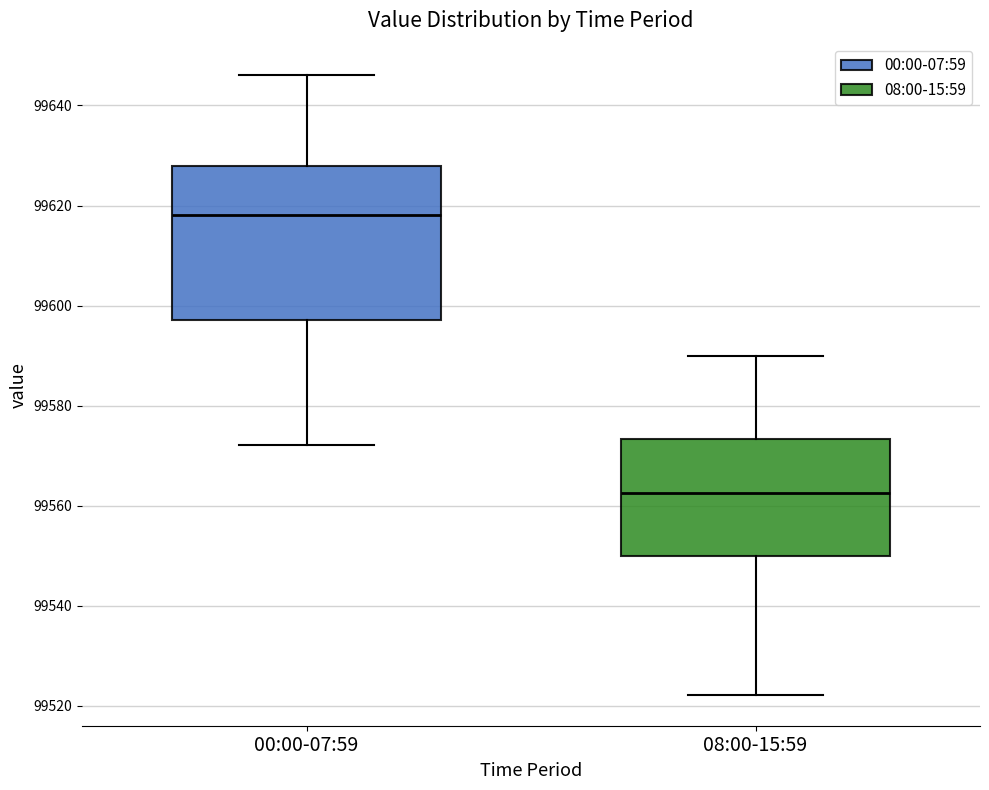

Reading left to right, read every box against the y-axis: the position of its median line, the range the box covers, and the ends of its whiskers. The values are not printed on the chart, so give them approximately, as read against the axis.

00:00-07:59: median 99618, box 99598 to 99628, whiskers 99572 to 99646
08:00-15:59: median 99562, box 99550 to 99574, whiskers 99522 to 99590